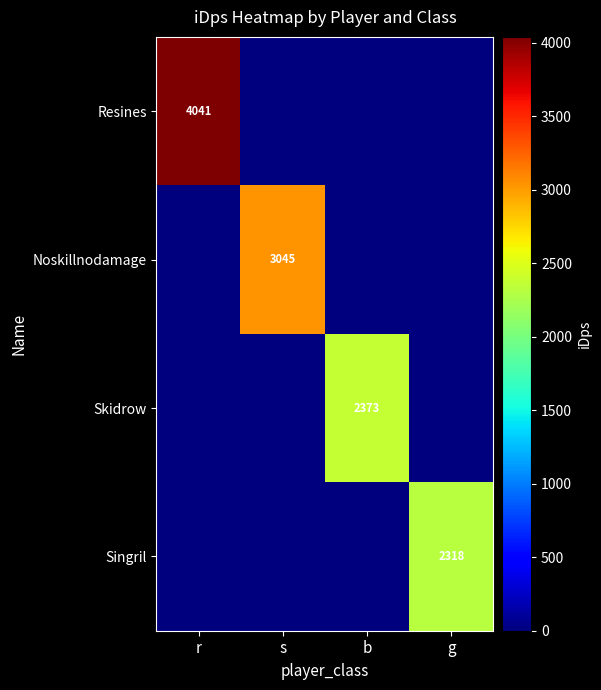

The value of Singril at g is 3088. True or false?

False